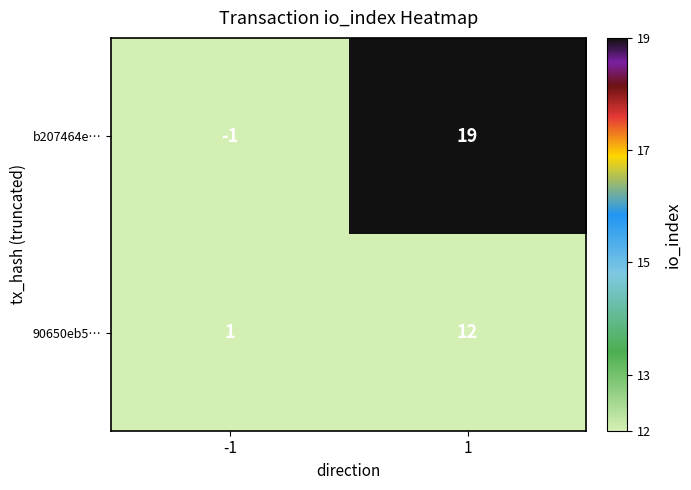

Reading right to left, what are all the values shown in this chart?

b207464e…: 1=19	-1=-1
90650eb5…: 1=12	-1=1